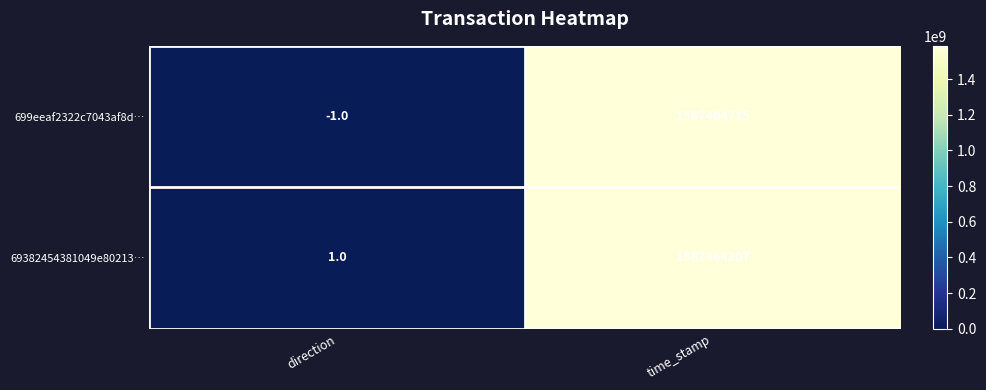

What is the total value across all series at time_stamp?

3174928922